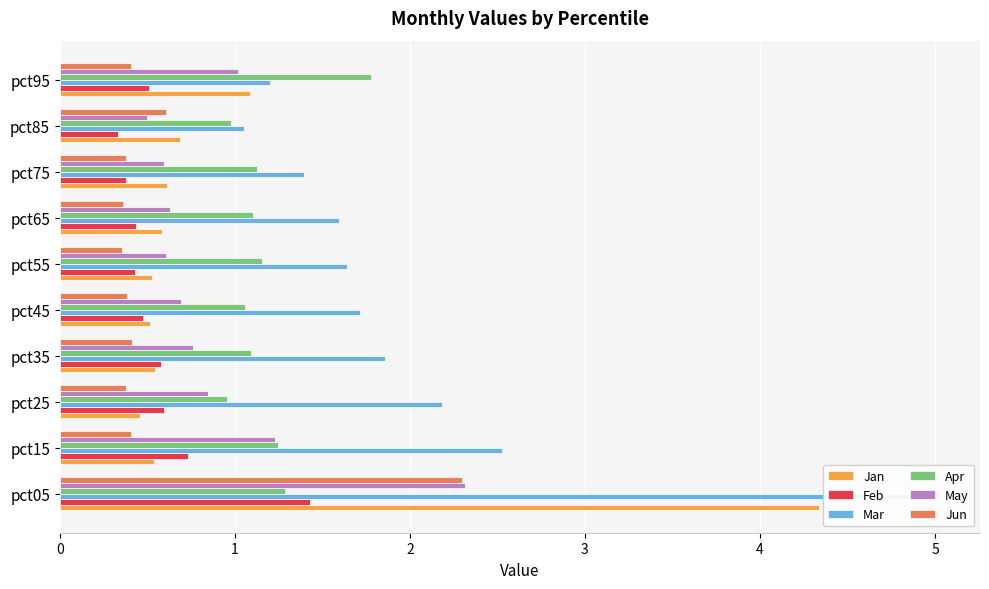

Reading left to right, what are all the values shown in this chart?

Jan: 4.3	0.5	0.5	0.5	0.5	0.5	0.6	0.6	0.7	1.1
Feb: 1.4	0.7	0.6	0.6	0.5	0.4	0.4	0.4	0.3	0.5
Mar: 5.0	2.5	2.2	1.9	1.7	1.6	1.6	1.4	1.1	1.2
Apr: 1.3	1.2	1.0	1.1	1.1	1.2	1.1	1.1	1.0	1.8
May: 2.3	1.2	0.8	0.8	0.7	0.6	0.6	0.6	0.5	1.0
Jun: 2.3	0.4	0.4	0.4	0.4	0.4	0.4	0.4	0.6	0.4